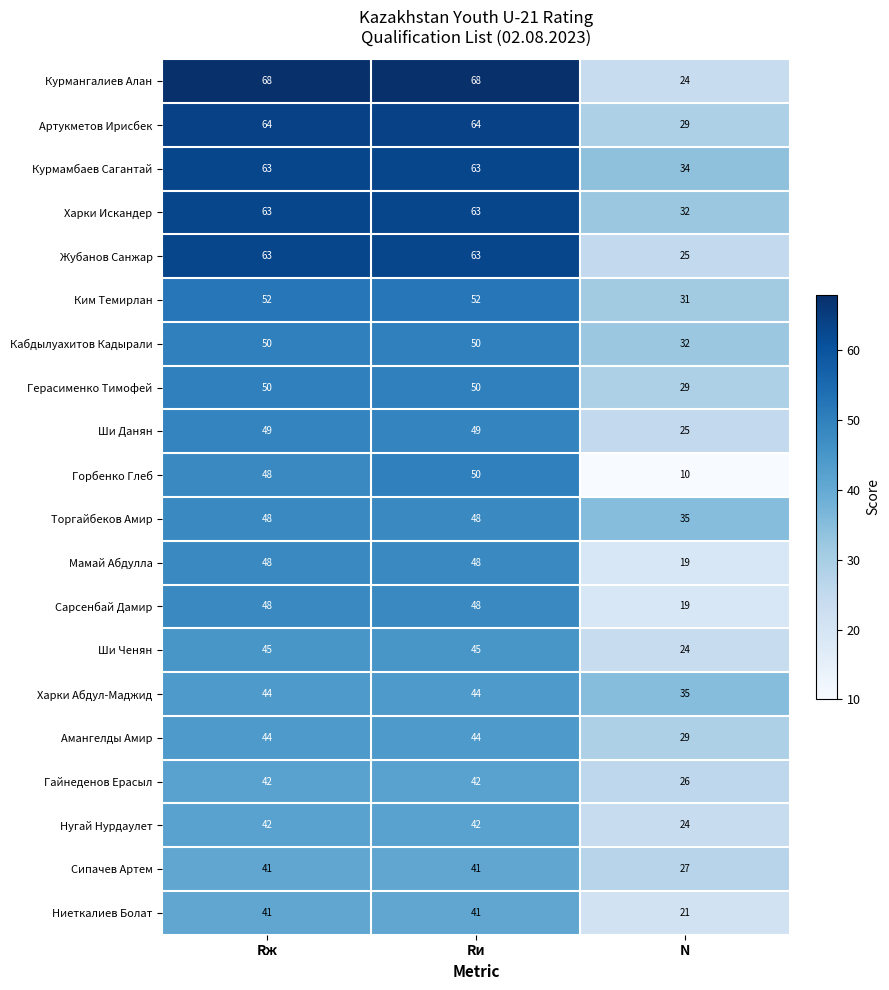

How many data points does each series have?

3